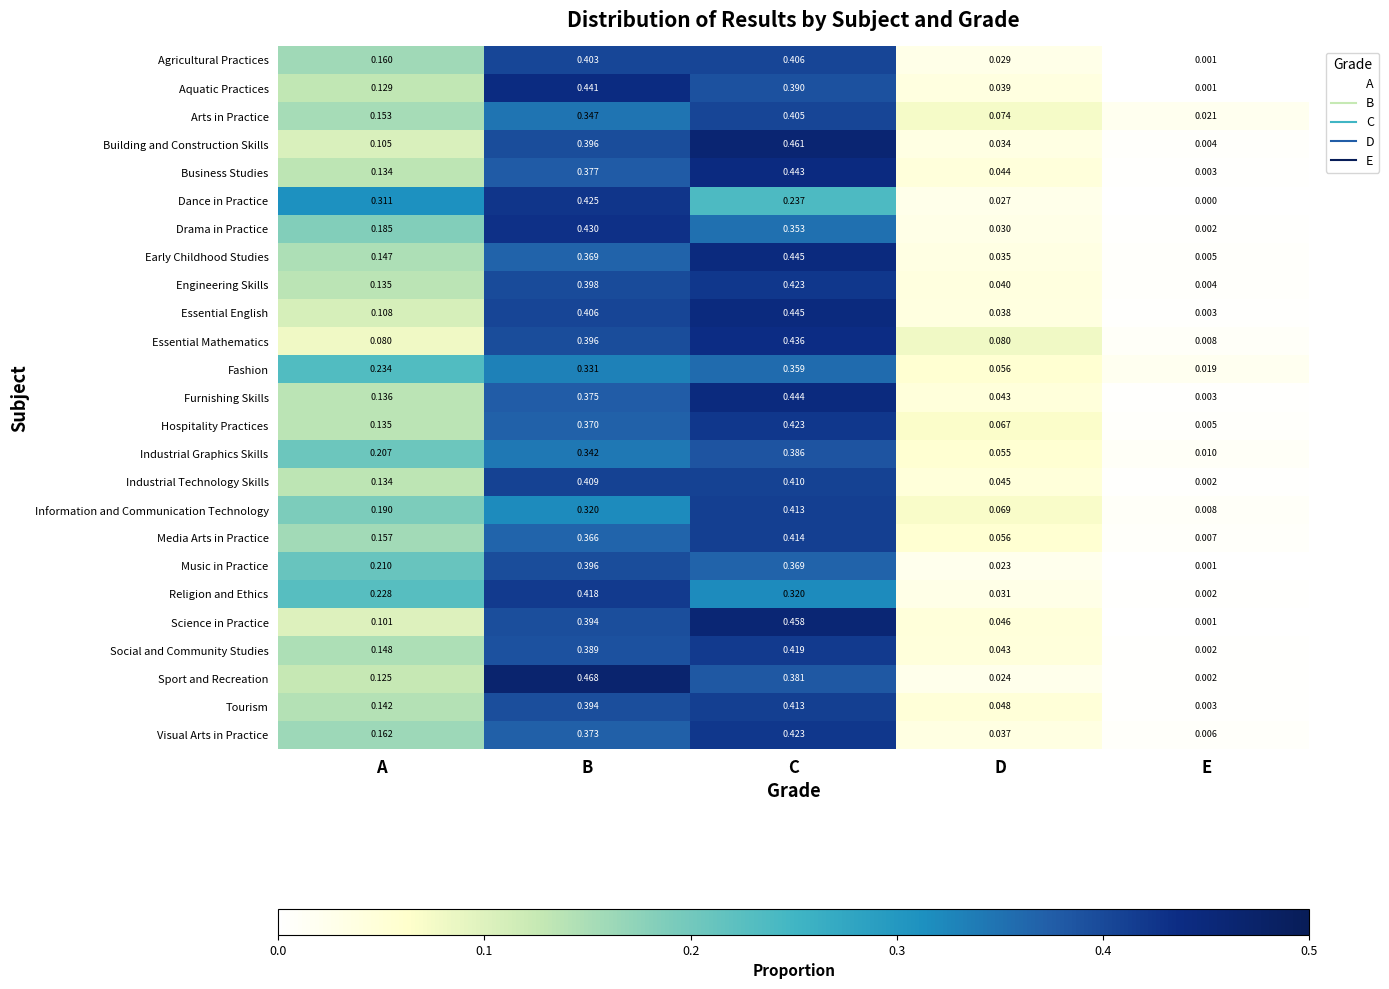

At which label does Building and Construction Skills reach its minimum?

E